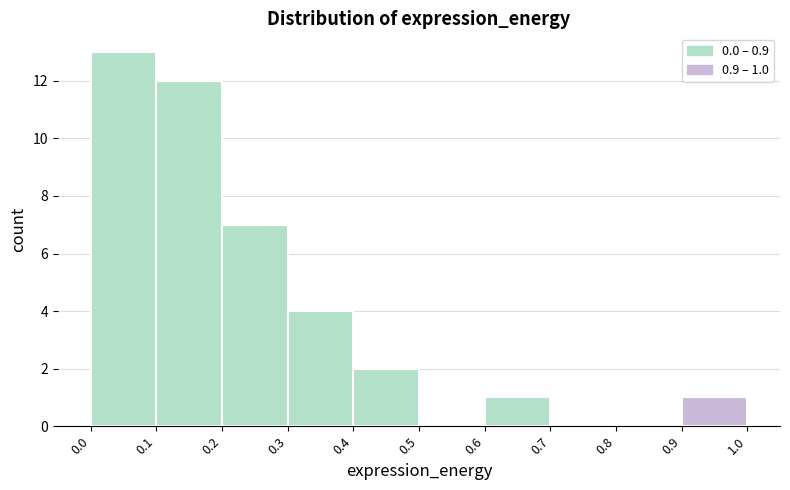

Over which range of the x-axis is the bar tallest?

0.0 to 0.1